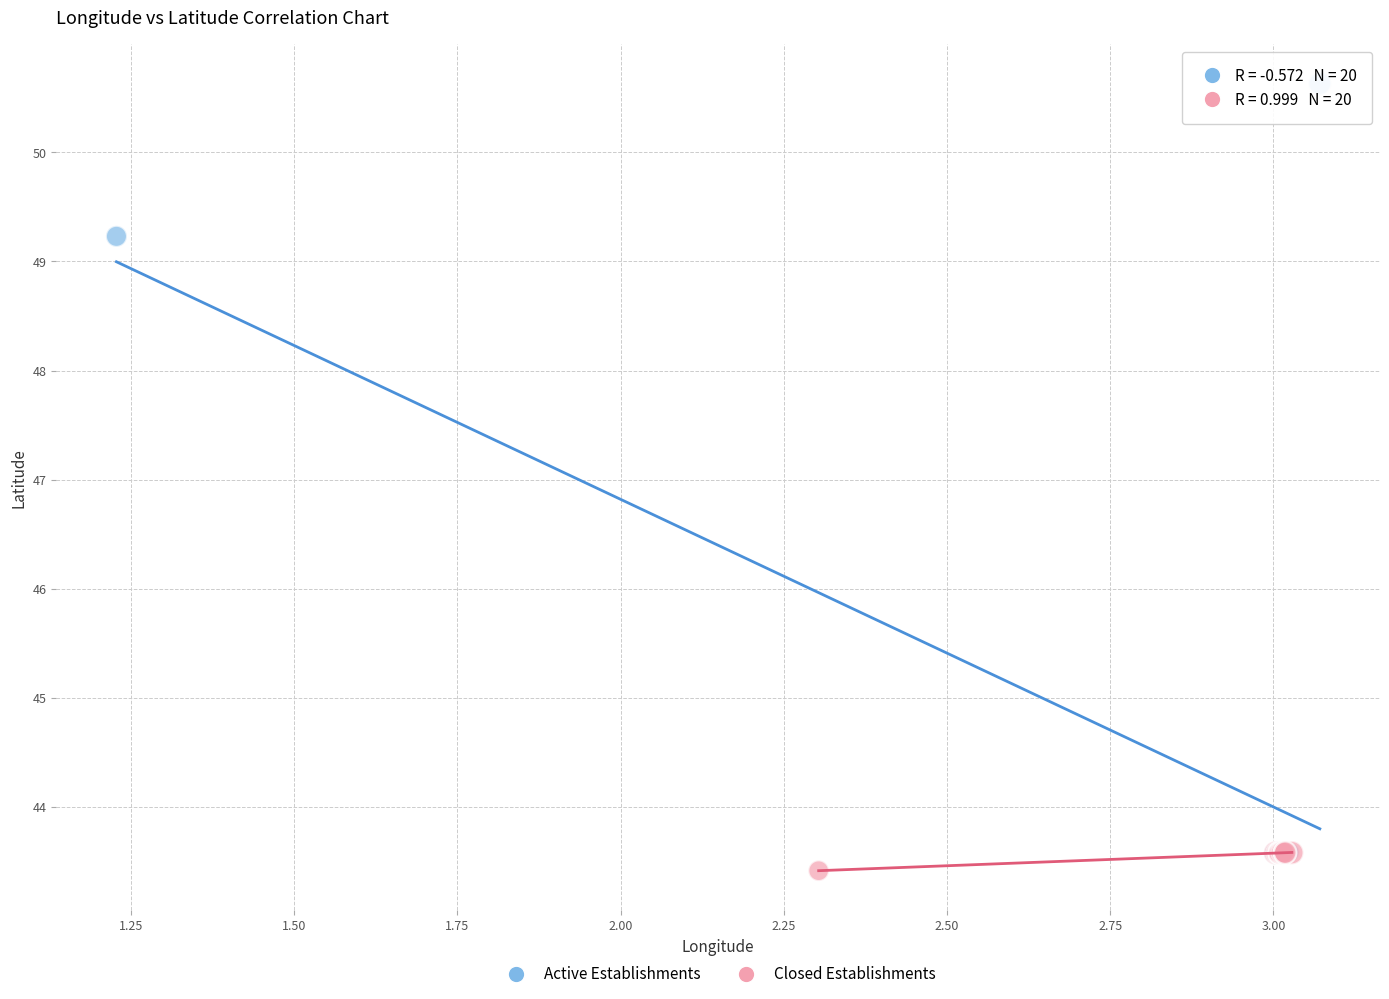

What are all the series names shown in the legend?

Active Establishments, Closed Establishments